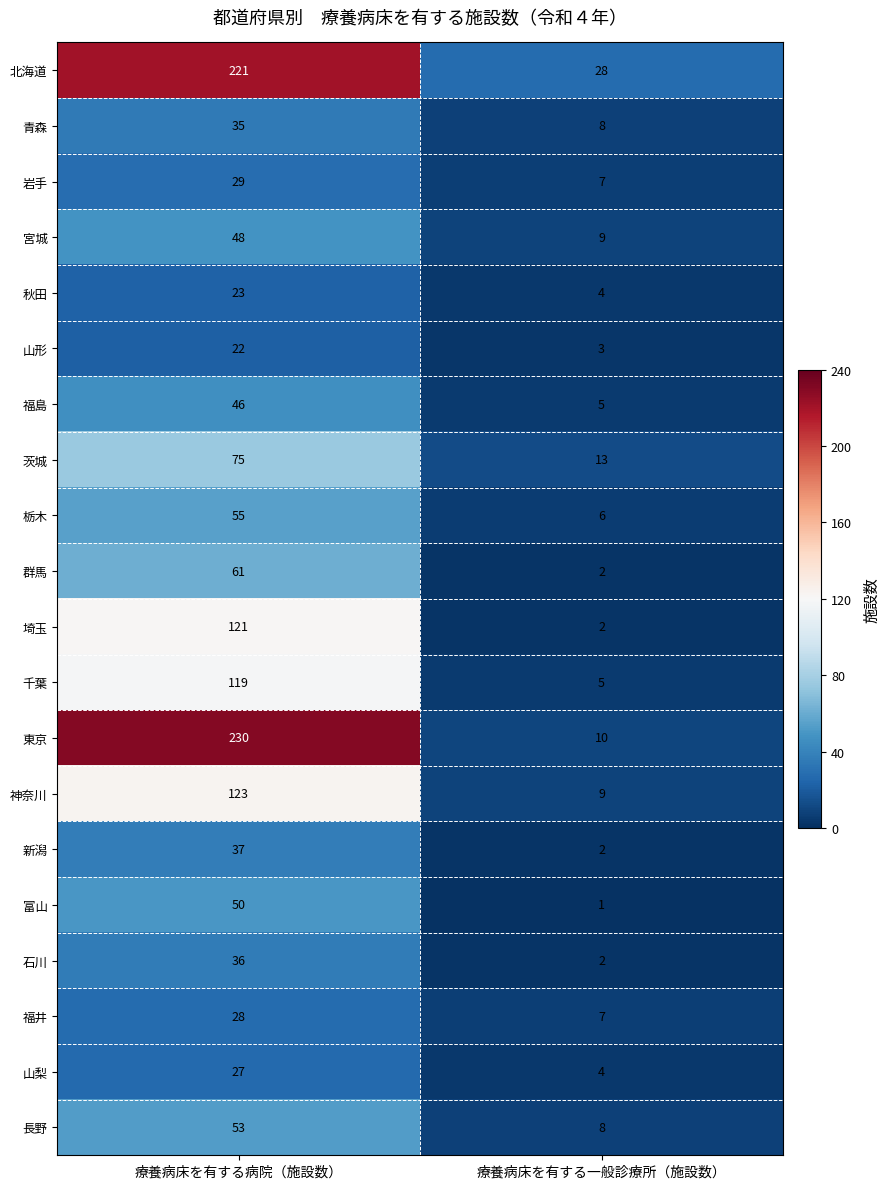

Where is 秋田 nearest to the value 13?

療養病床を有する一般診療所（施設数）